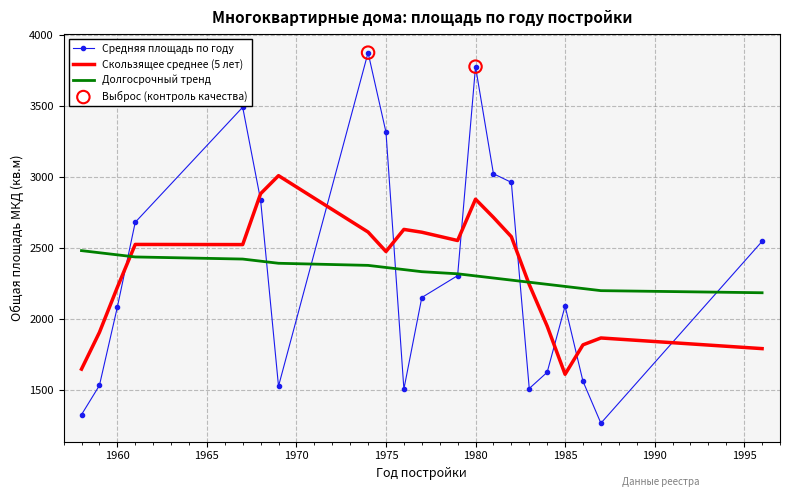

Which series has the largest range (max minus min)?

Средняя площадь по году